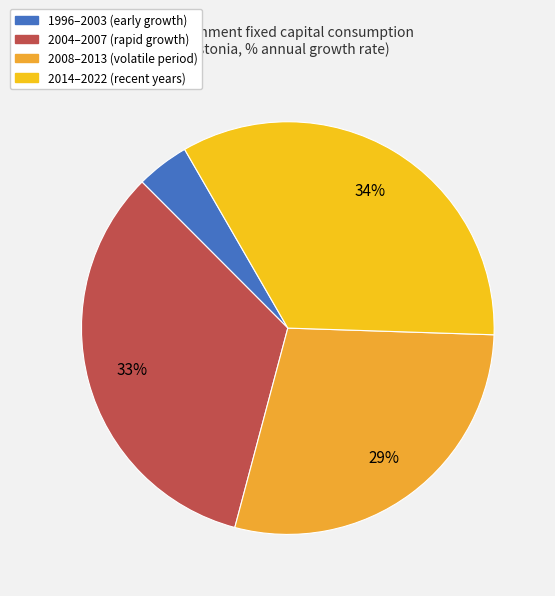

How many slices are in this pie chart?

4